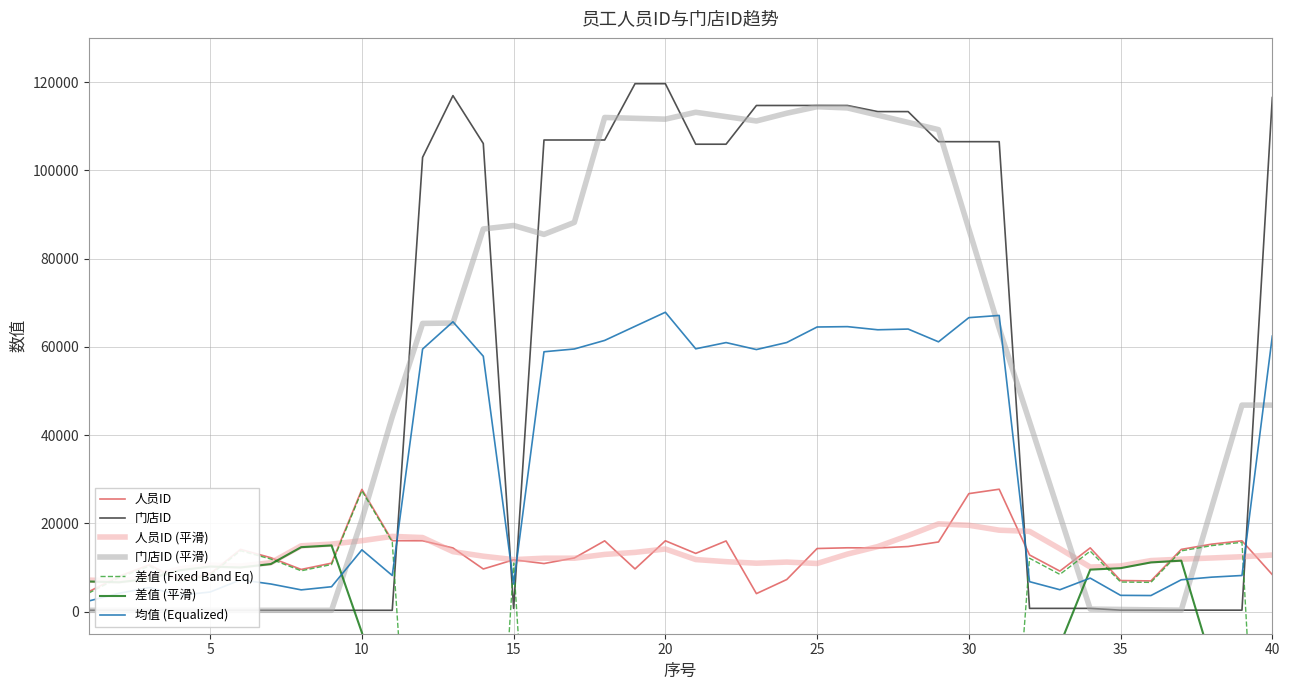

True or false: 人员ID has a value of 7279 at 24.

True